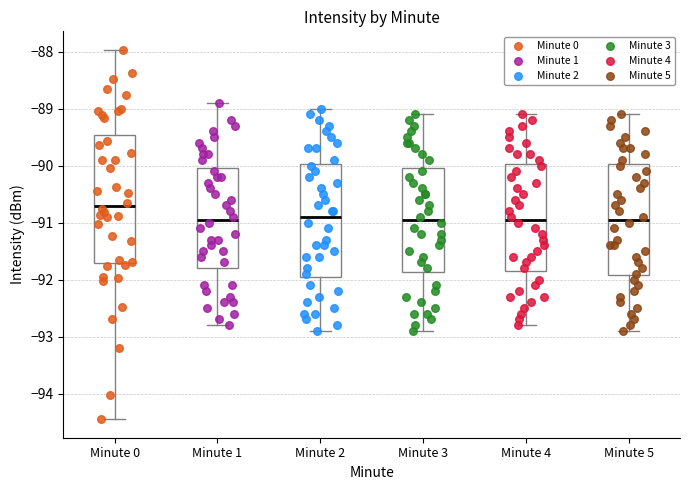

Where is the lower edge of the box for Minute 0 on the y-axis? The values are not printed on the chart, so give them approximately, as read against the axis.

-91.7